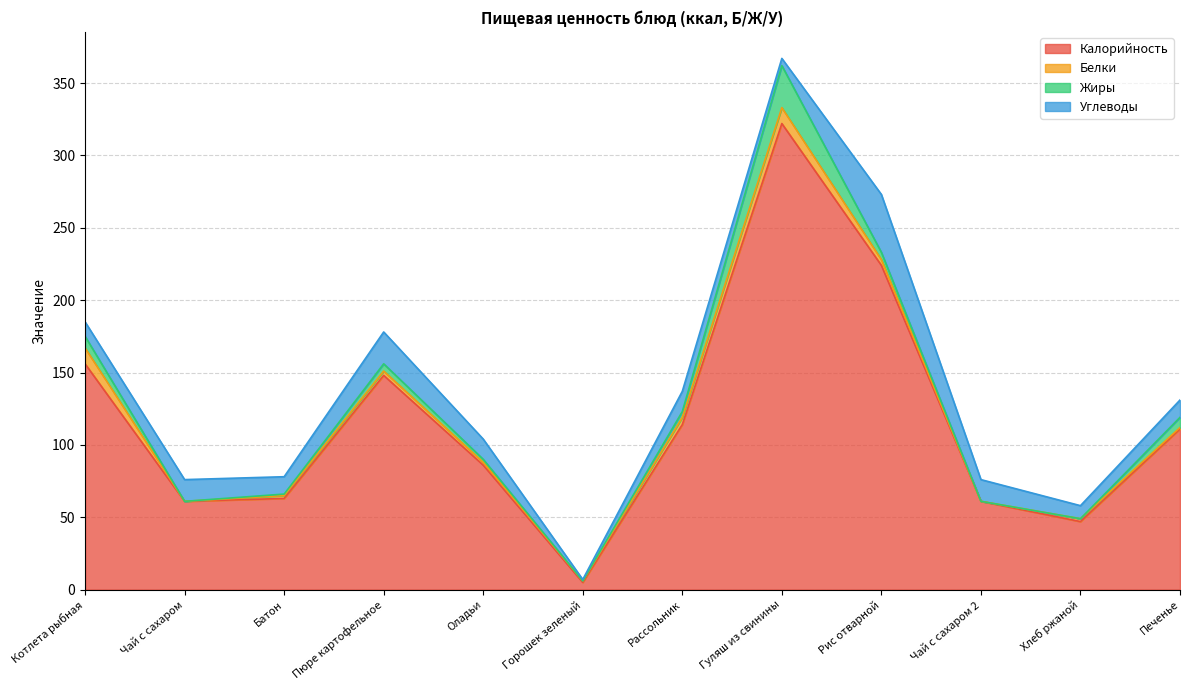

Reading left to right, transcribe all the data shown in this chart.

Калорийность: Котлета рыбная=156	Чай с сахаром=61	Батон=63	Пюре картофельное=148	Оладьи=86	Горошек зеленый=5	Рассольник=114	Гуляш из свинины=322	Рис отварной=224	Чай с сахаром 2=61	Хлеб ржаной=47	Печенье=111
Белки: Котлета рыбная=11	Чай с сахаром=0	Батон=2	Пюре картофельное=3	Оладьи=2	Горошек зеленый=1	Рассольник=5	Гуляш из свинины=11	Рис отварной=4	Чай с сахаром 2=0	Хлеб ржаной=2	Печенье=1
Жиры: Котлета рыбная=8	Чай с сахаром=0	Батон=1	Пюре картофельное=5	Оладьи=2	Горошек зеленый=0	Рассольник=4	Гуляш из свинины=29	Рис отварной=5	Чай с сахаром 2=0	Хлеб ржаной=0	Печенье=7
Углеводы: Котлета рыбная=10	Чай с сахаром=15	Батон=12	Пюре картофельное=22	Оладьи=14	Горошек зеленый=1	Рассольник=14	Гуляш из свинины=5	Рис отварной=40	Чай с сахаром 2=15	Хлеб ржаной=9	Печенье=12